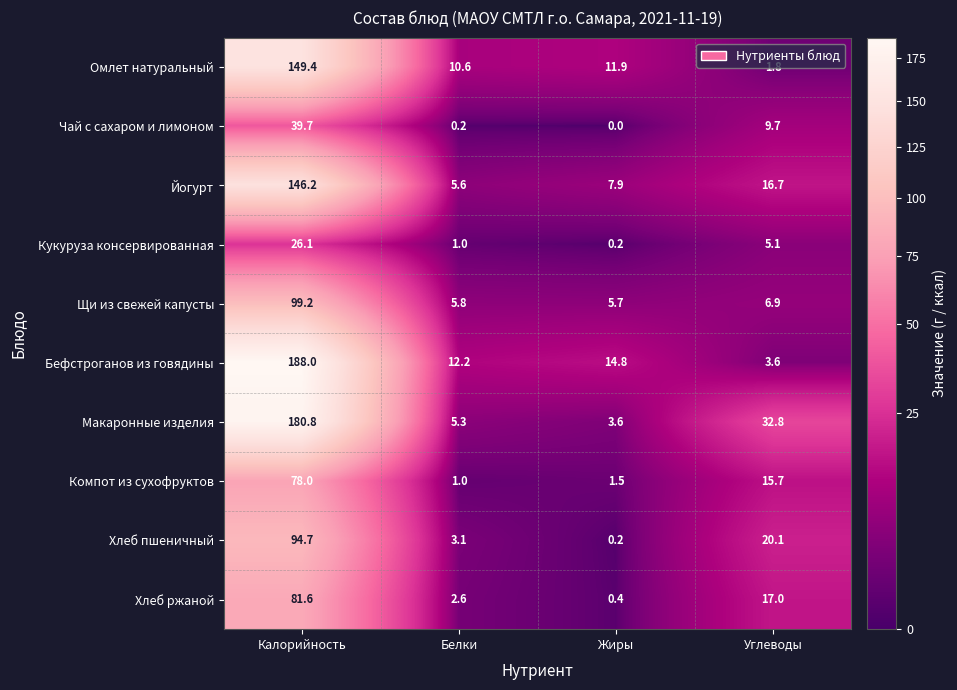

What is the sum of all Бефстроганов из говядины values?

218.6